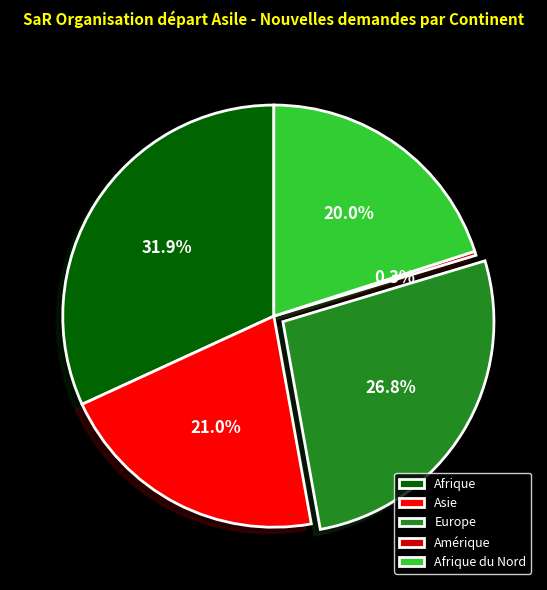

To the nearest percent, what percentage of the pie is Europe?

27%